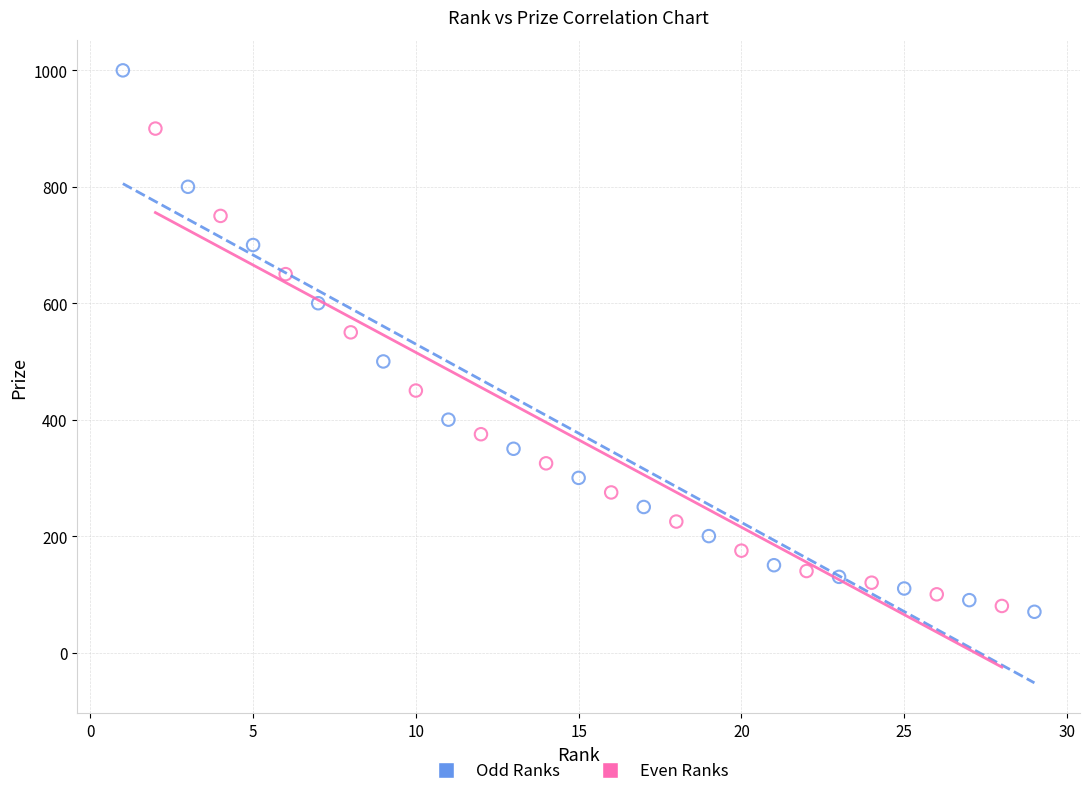

Which series contains the lowest Y value?

Odd Ranks